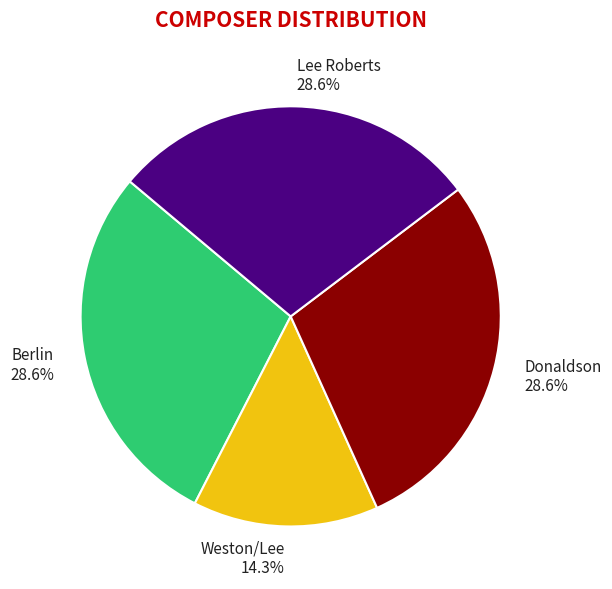

To the nearest percent, what percentage of the pie is Lee Roberts?

29%